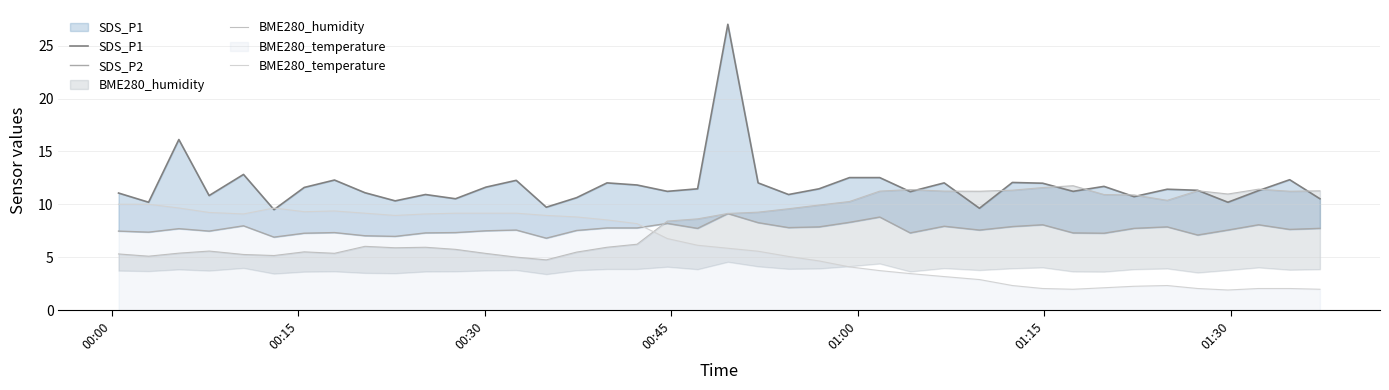

What is the minimum value shown in the chart?

1.9